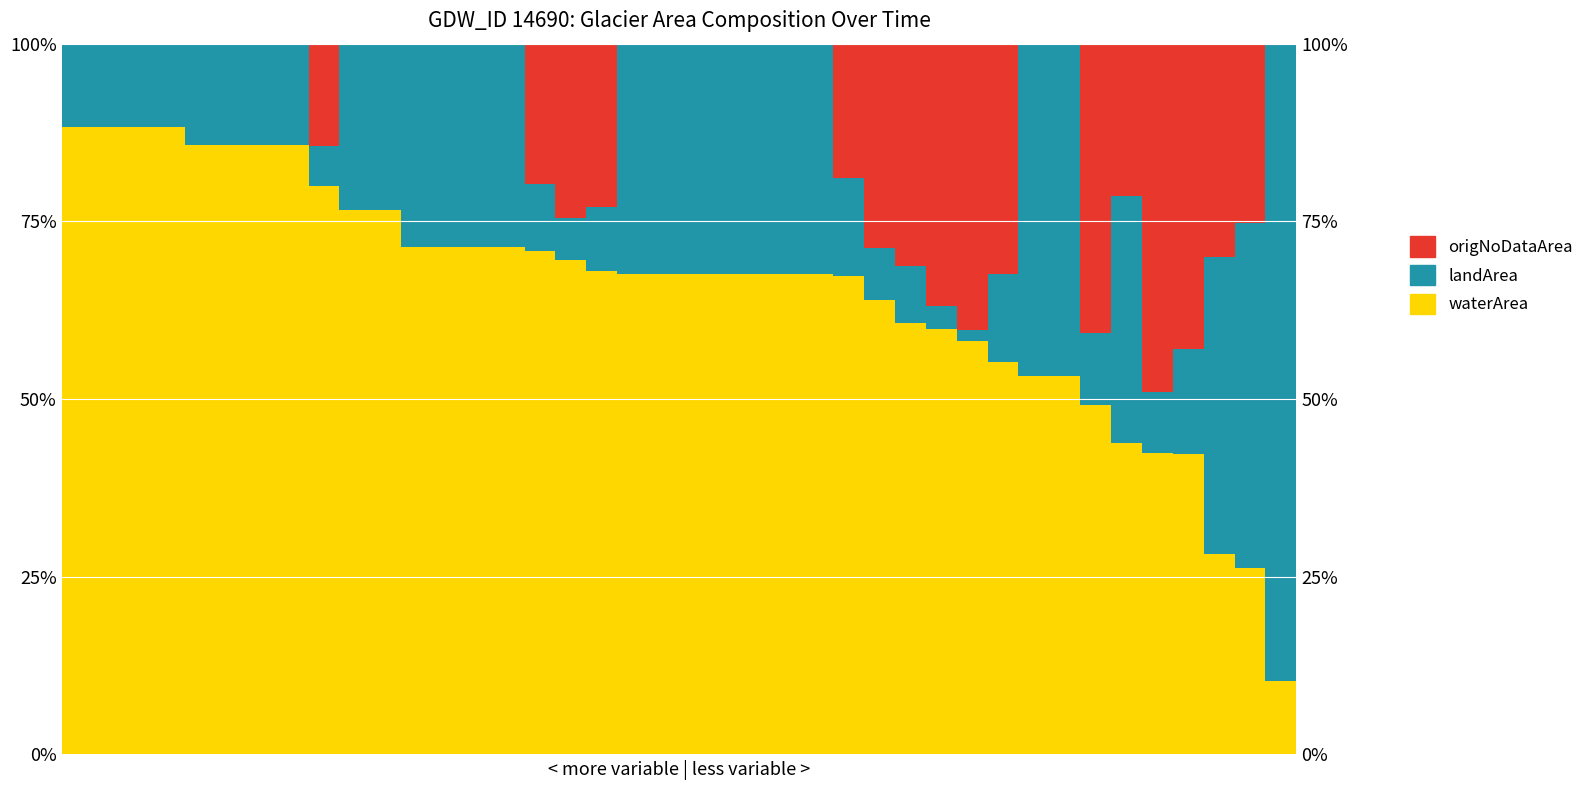

True or false: origNoDataArea has a value of 0.5 at 35.

True